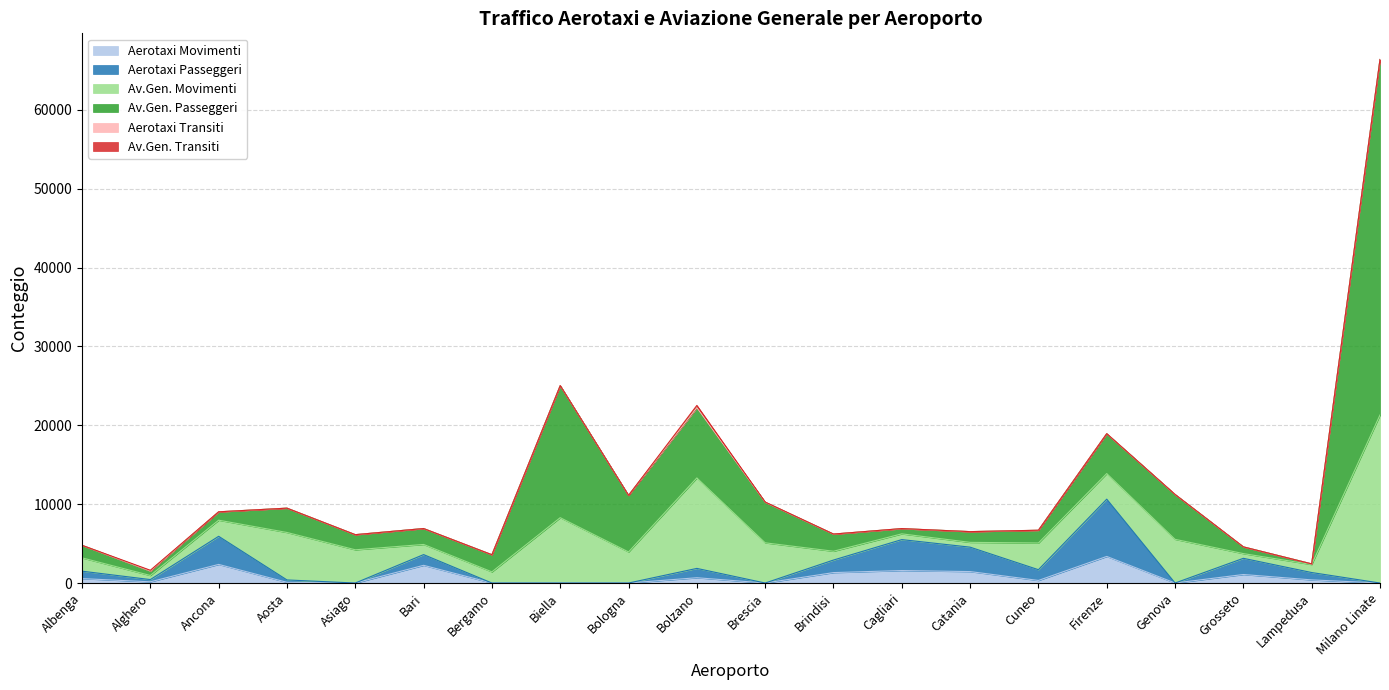

In Aerotaxi Transiti, how many points are higher than both neighbors (excluding endpoints)?

4